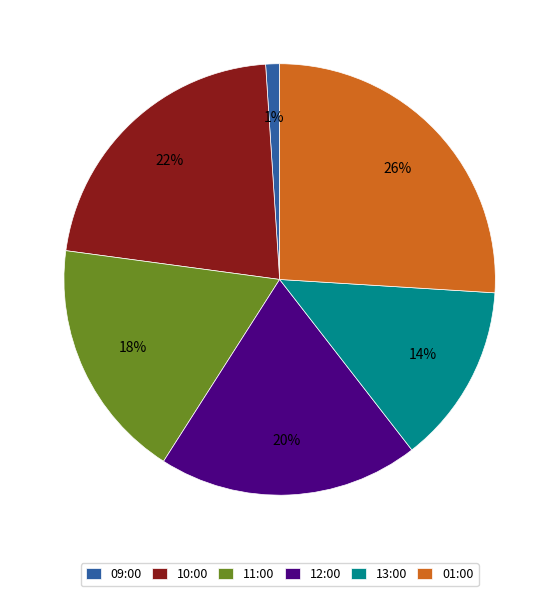

Is there any slice that represents more than half of the pie?

No